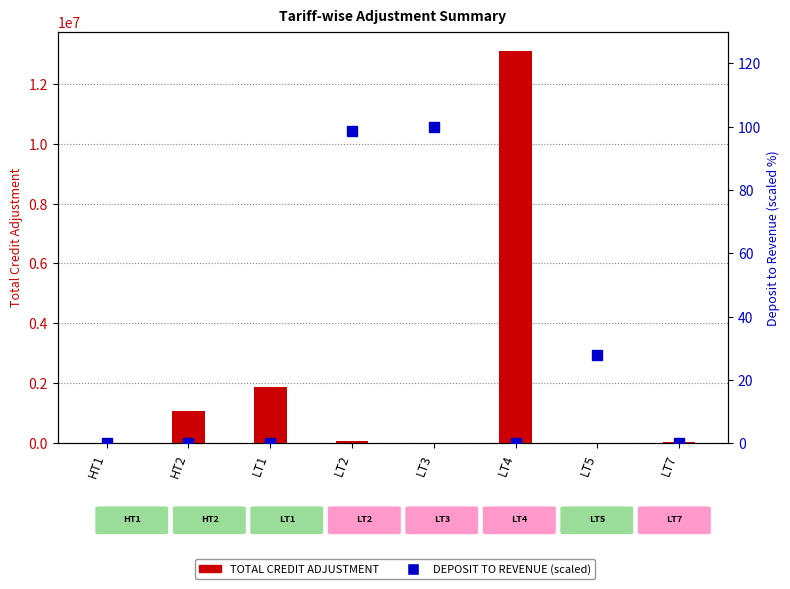

What is the label of the 4th bar from the left?

LT2